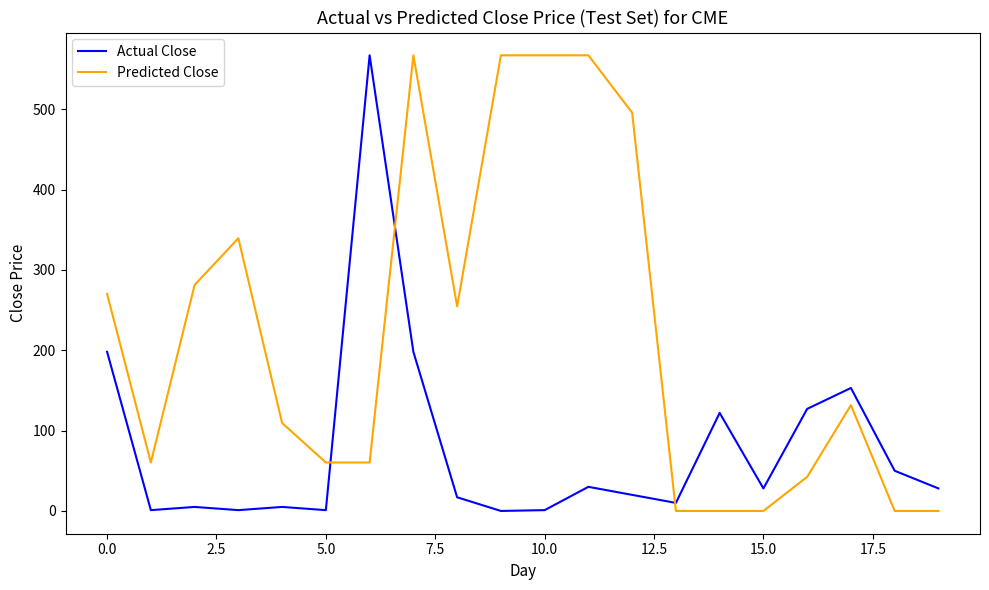

How many times do Predicted Close and Actual Close cross each other?

3